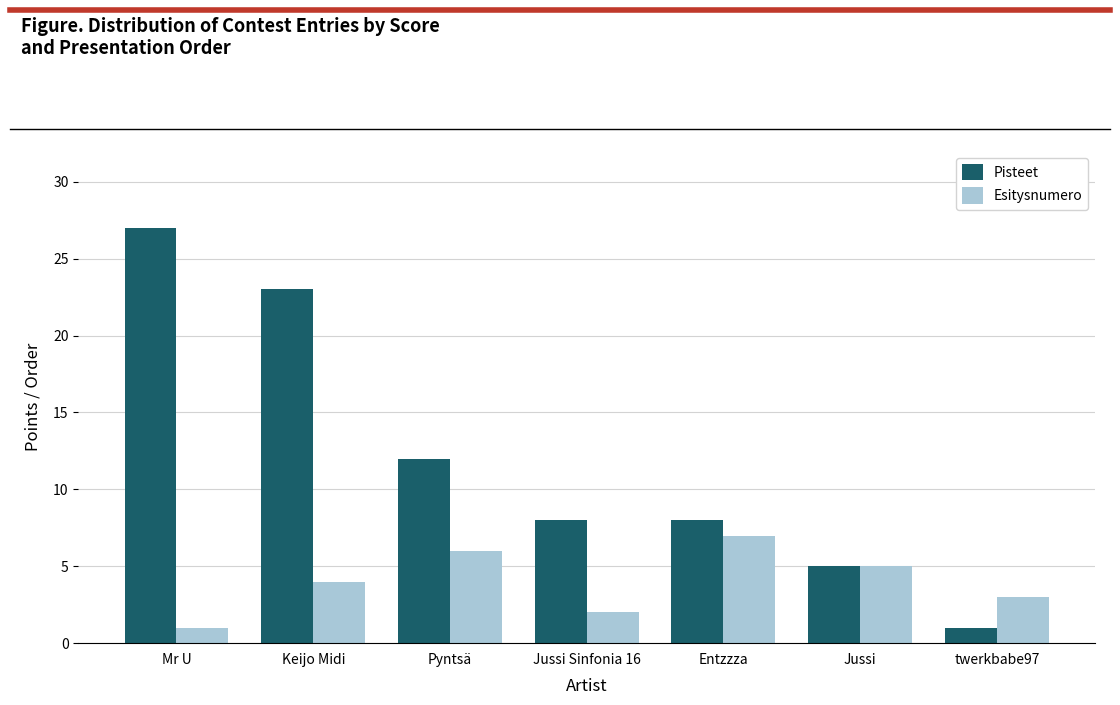

Which series changed the most between Jussi Sinfonia 16 and Entzzza?

Esitysnumero